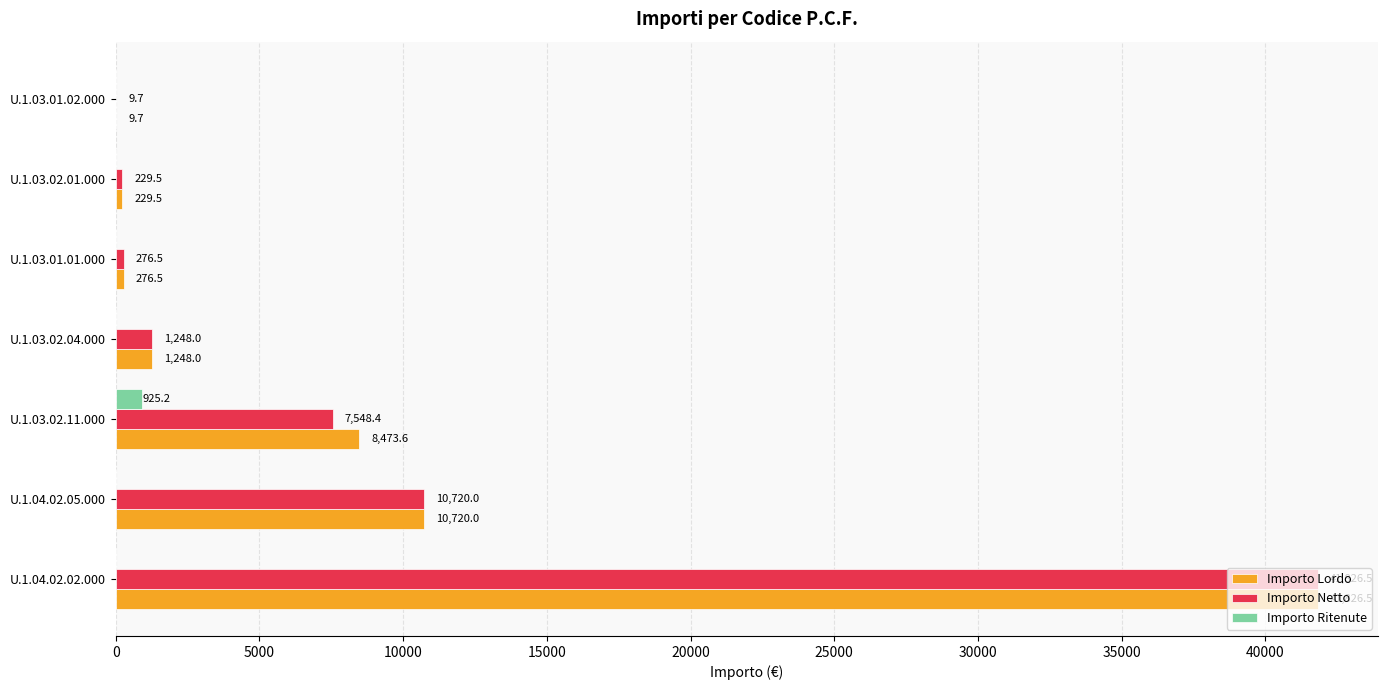

The value of Importo Ritenute at U.1.03.02.04.000 is 0.0. True or false?

True